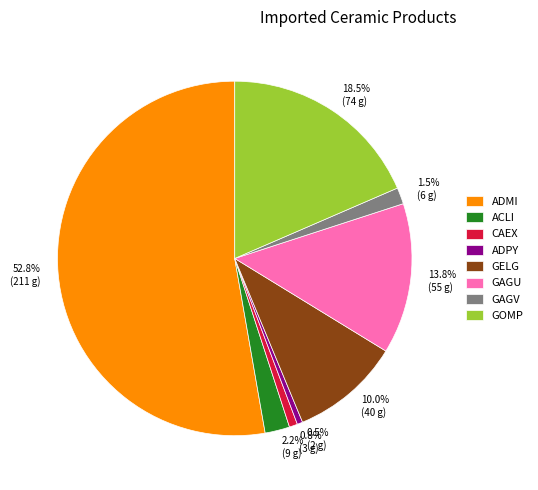

How much of the chart is everything except GOMP?

81.5%